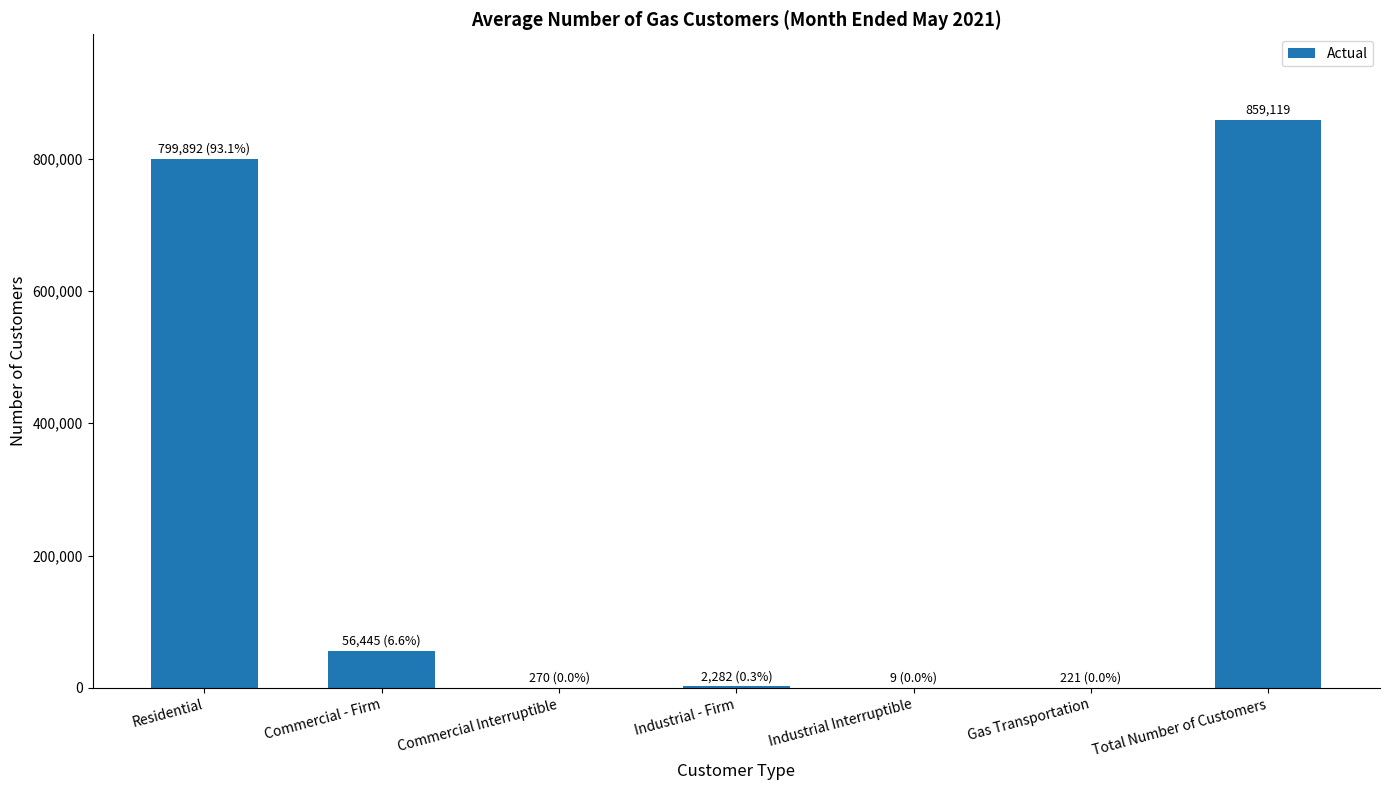

At which category does the chart reach its peak across all series?

Total Number of Customers